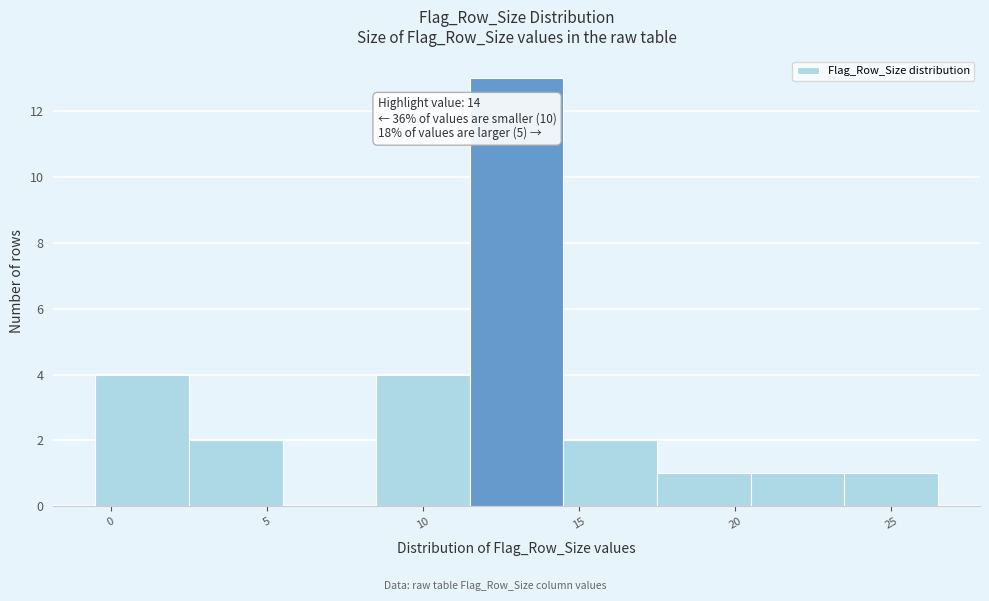

Which range on the x-axis has the tallest bar?

11.5 to 14.5